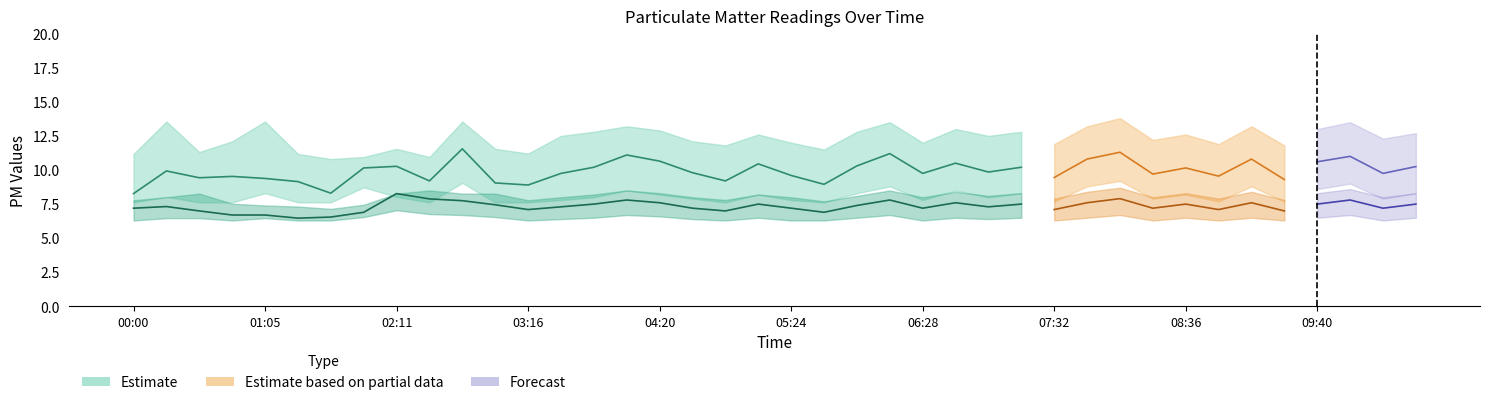

What is the value of the SDS_P2_upper point at the 31st from the left?

8.7